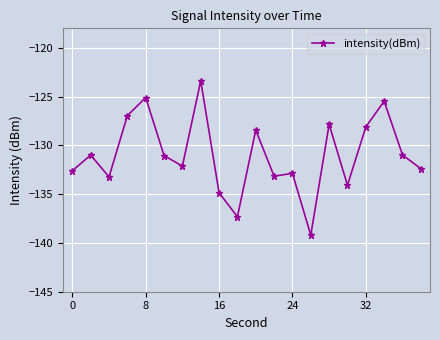

True or false: the data has more than 2 interior local peaks.

True